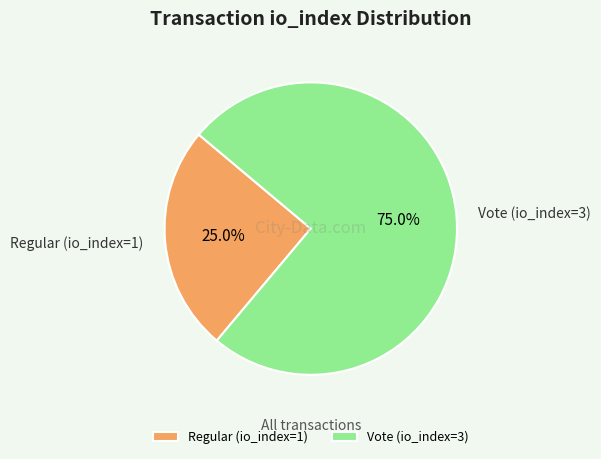

Which slice represents more than half of the pie?

Vote (io_index=3)